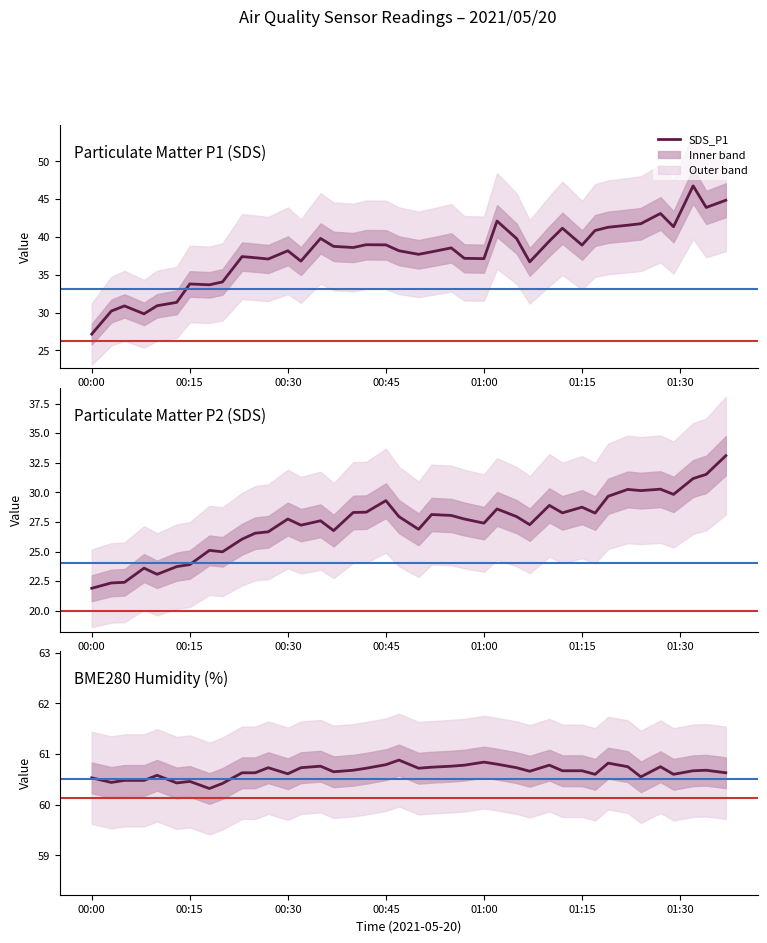

Reading left to right, what are all the values shown in this chart?

SDS_P1: 27.1	30.2	30.9	29.8	30.9	31.4	33.8	33.7	34.0	37.4	37.2	37.1	38.2	36.8	39.8	38.8	38.6	39.0	39.0	38.2	37.7	38.0	38.5	37.2	37.1	42.1	39.8	36.7	39.5	41.1	38.9	40.9	41.3	41.5	41.8	43.1	41.4	46.8	43.9	44.9
SDS_P2: 21.9	22.4	22.4	23.6	23.1	23.7	23.9	25.1	25.0	26.1	26.6	26.7	27.8	27.2	27.6	26.8	28.3	28.3	29.3	27.9	26.9	28.1	28.1	27.8	27.4	28.6	27.9	27.3	28.9	28.3	28.8	28.2	29.7	30.2	30.1	30.3	29.8	31.2	31.5	33.1
BME280_humidity: 60.5	60.4	60.5	60.5	60.6	60.4	60.5	60.3	60.4	60.6	60.6	60.7	60.6	60.7	60.8	60.6	60.7	60.7	60.8	60.9	60.7	60.7	60.8	60.8	60.8	60.8	60.7	60.7	60.8	60.7	60.7	60.6	60.8	60.8	60.5	60.8	60.6	60.7	60.7	60.6